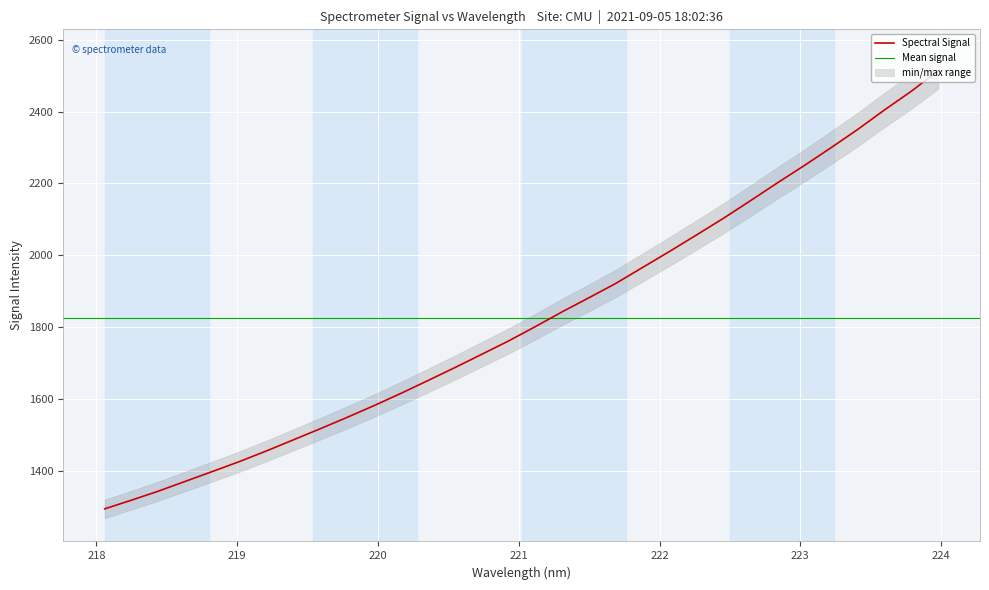

What position from the right is 221.6902?

13